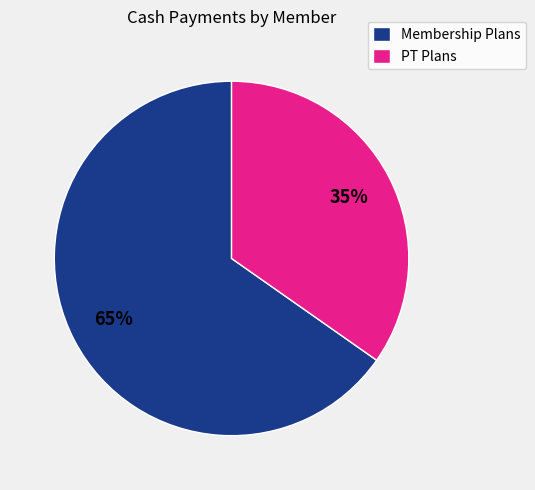

Does Membership Plans represent more than half of the total?

Yes